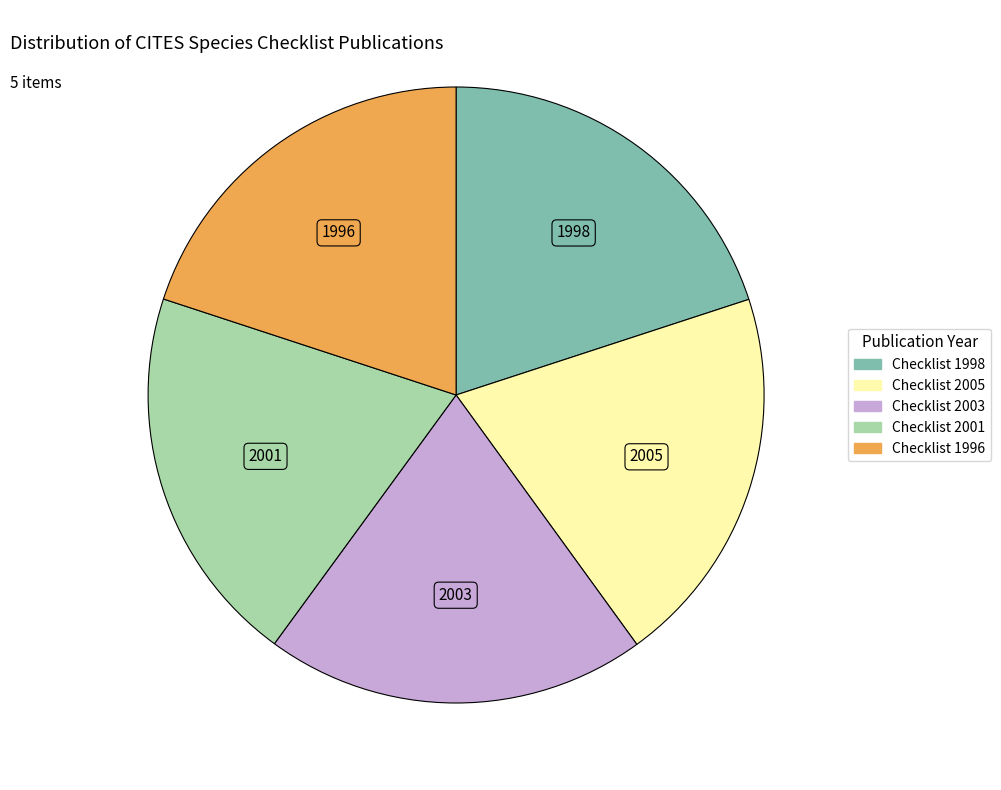

How many slices are in this pie chart?

5